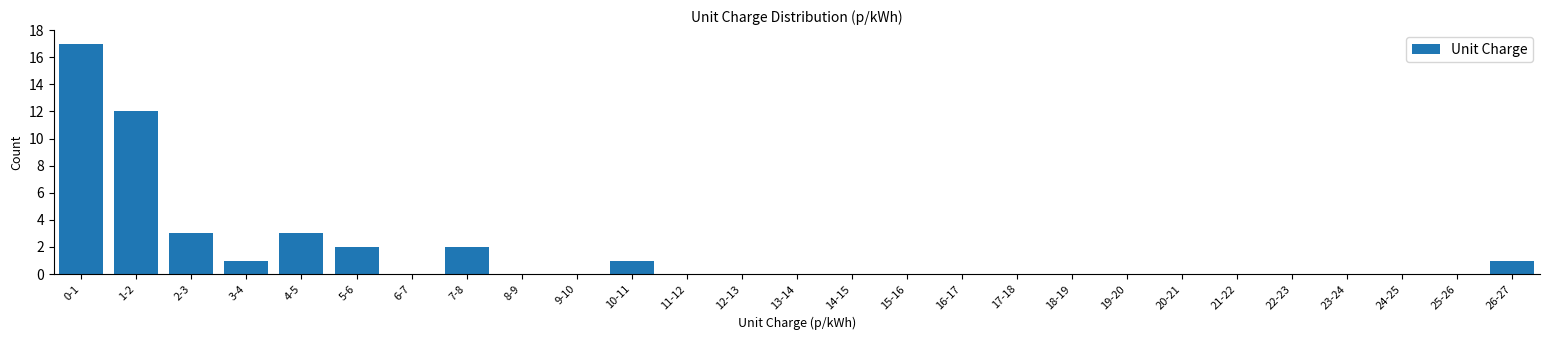

Reading left to right, list all the values displayed in this chart.

0-1=17	1-2=12	2-3=3	3-4=1	4-5=3	5-6=2	6-7=0	7-8=2	8-9=0	9-10=0	10-11=1	11-12=0	12-13=0	13-14=0	14-15=0	15-16=0	16-17=0	17-18=0	18-19=0	19-20=0	20-21=0	21-22=0	22-23=0	23-24=0	24-25=0	25-26=0	26-27=1